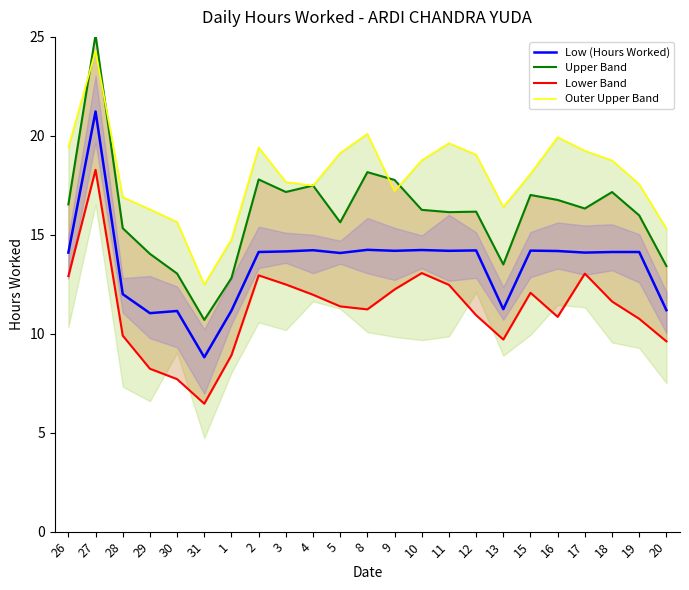

How many series are shown in this chart?

4